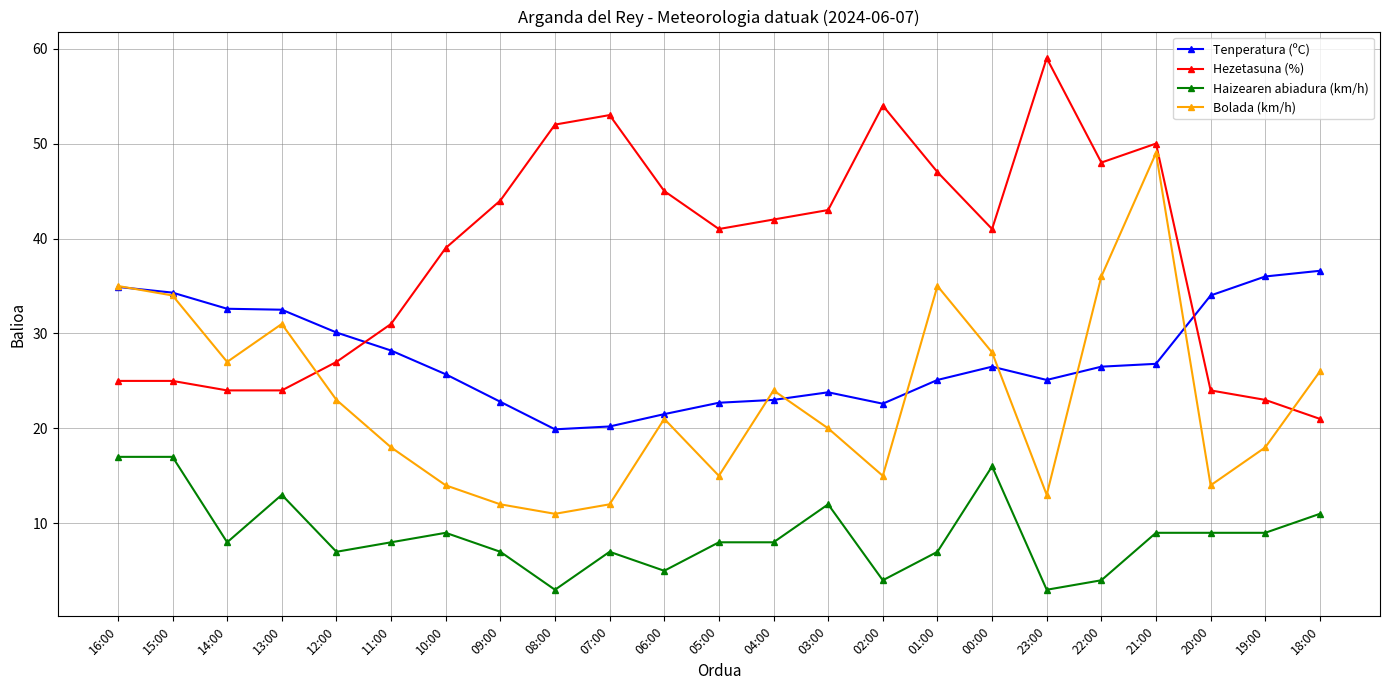

How many distinct data groups are displayed?

4